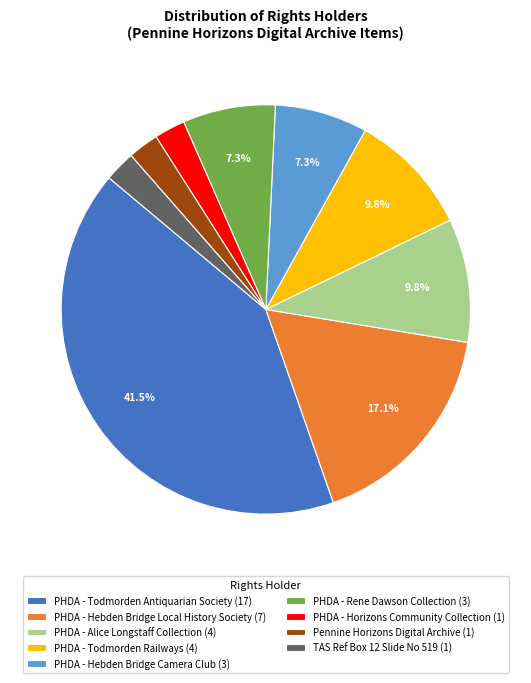

How many slices are in this pie chart?

9